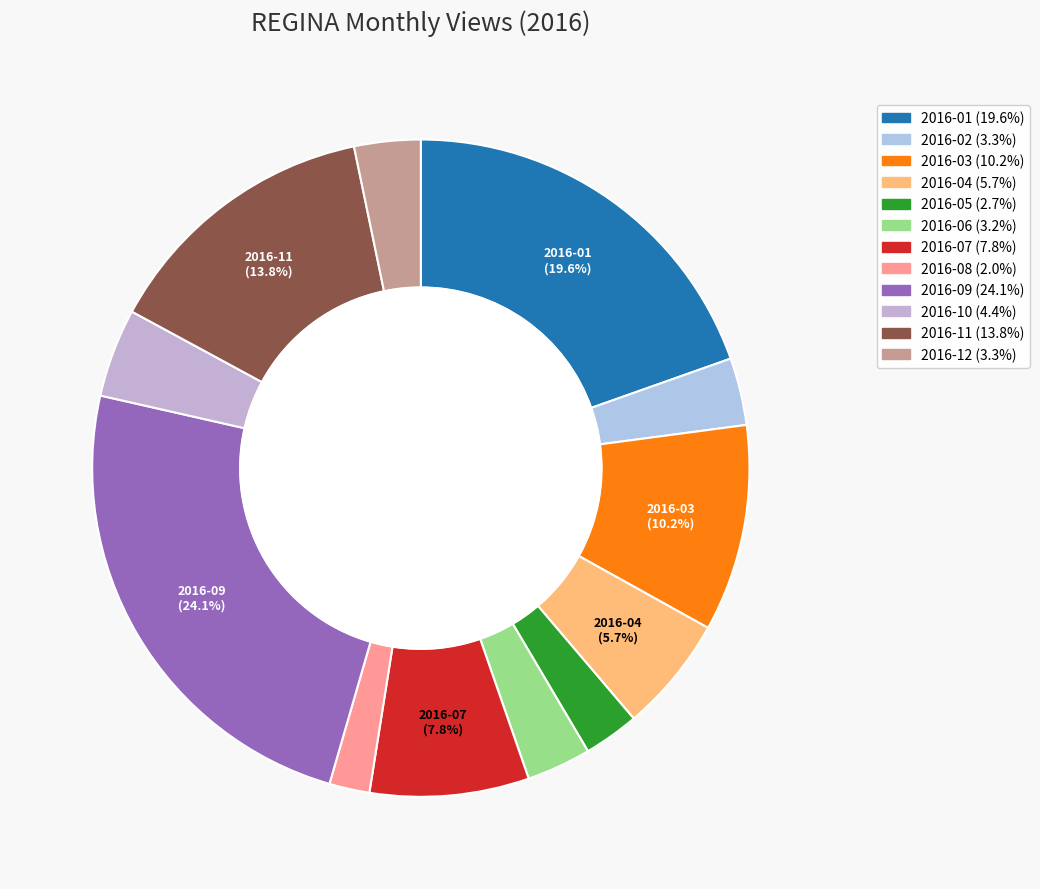

Combined, what portion of the pie is 2016-12 and 2016-05?

6.0%